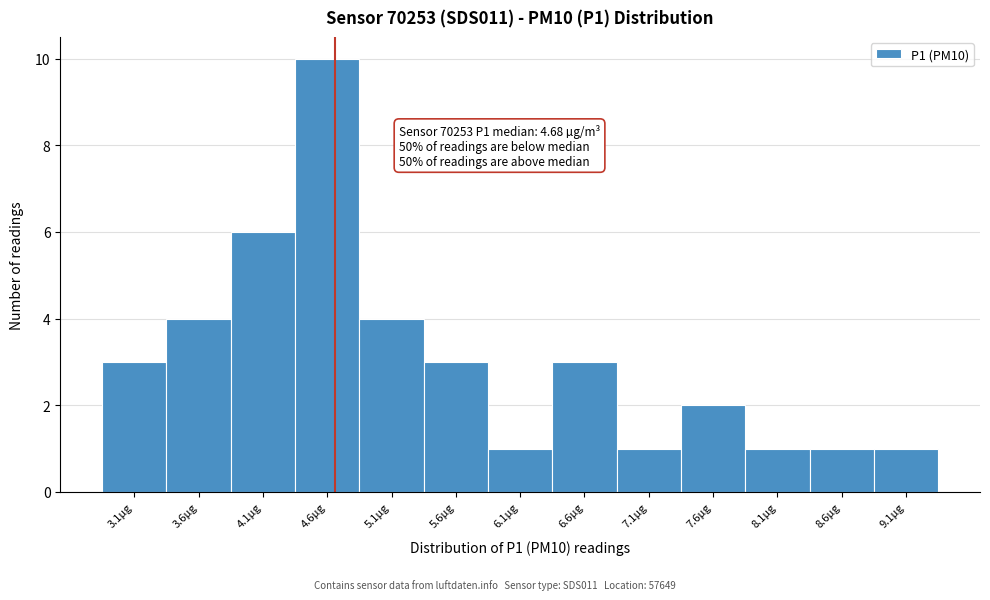

Over which range of the x-axis is the bar tallest?

4.4 to 4.9